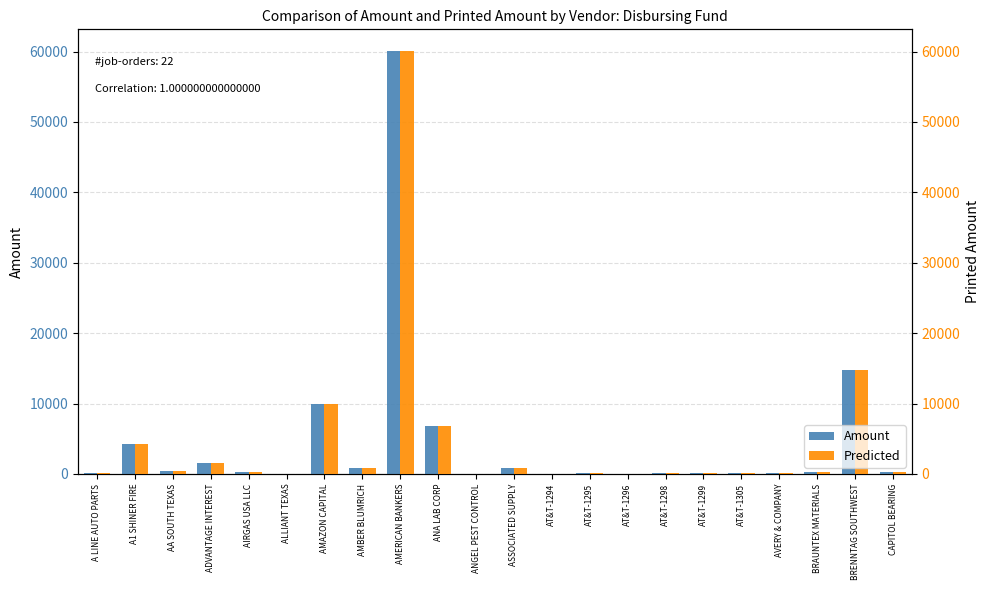

At how many categories does at least one series exceed 284?

11